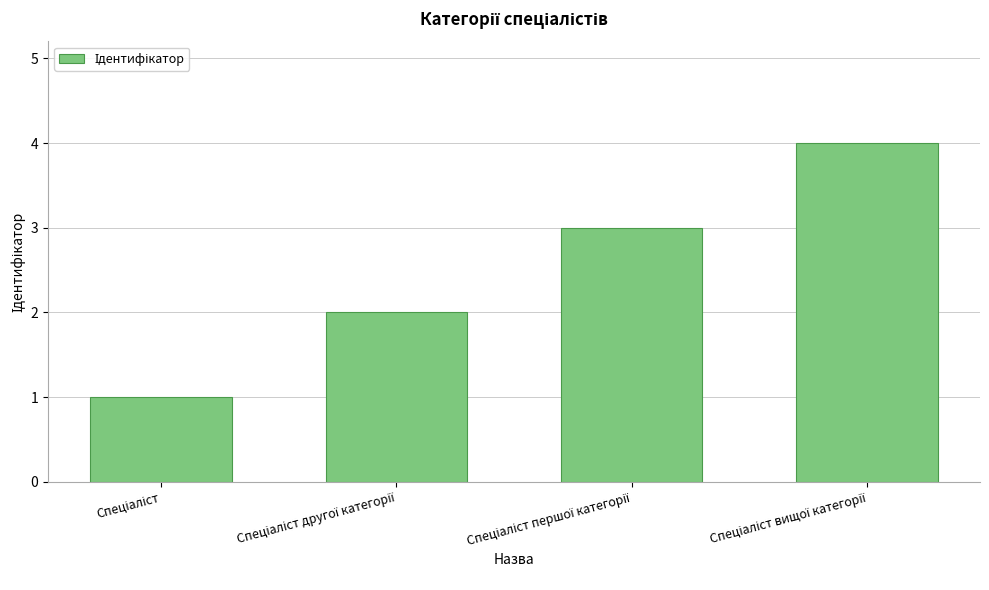

How many data points are less than 3?

2